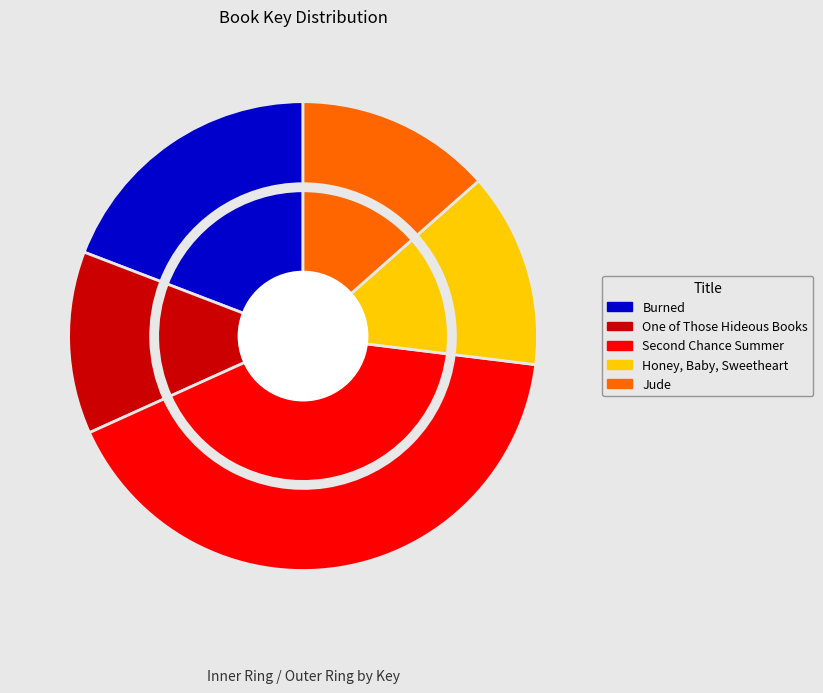

How many segments does this pie chart have?

5